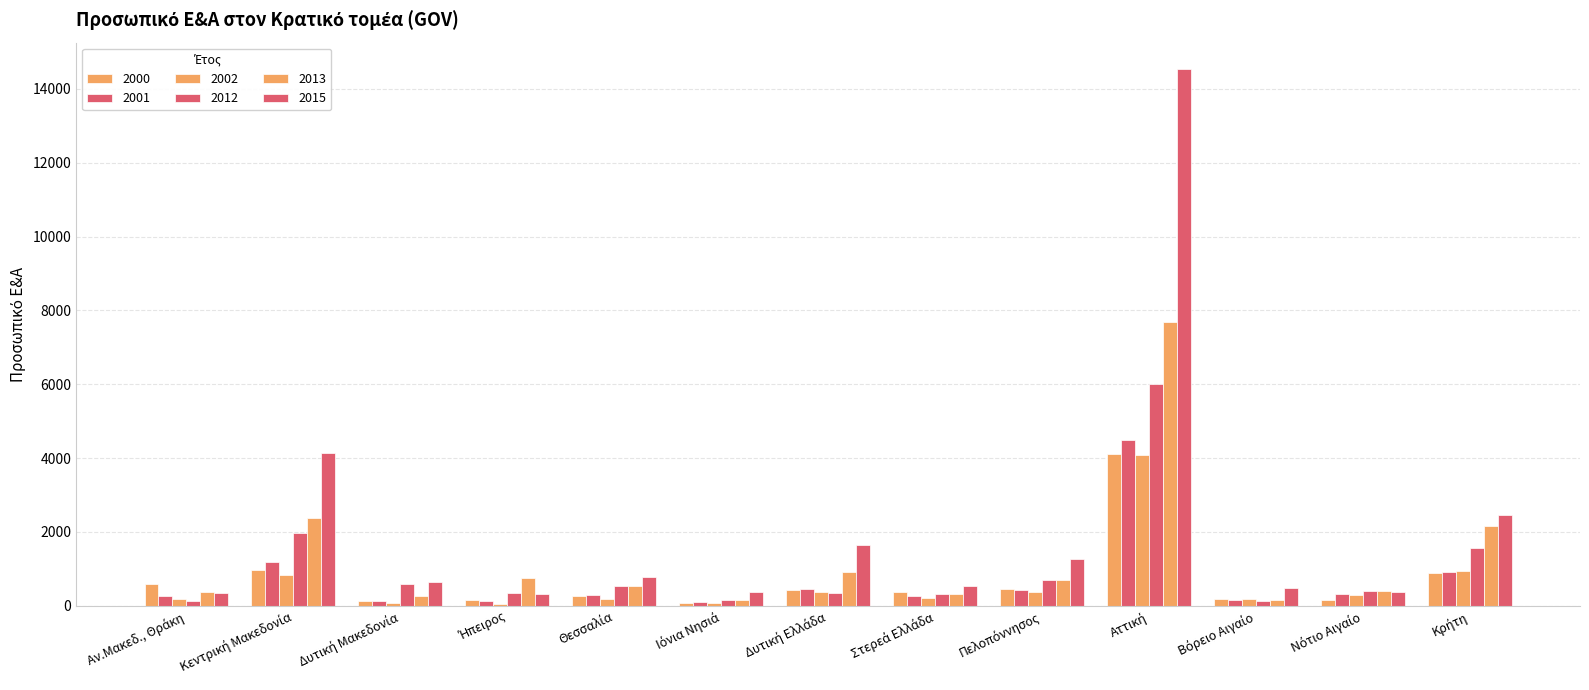

Are the bars grouped side by side (vs. stacked)?

Yes